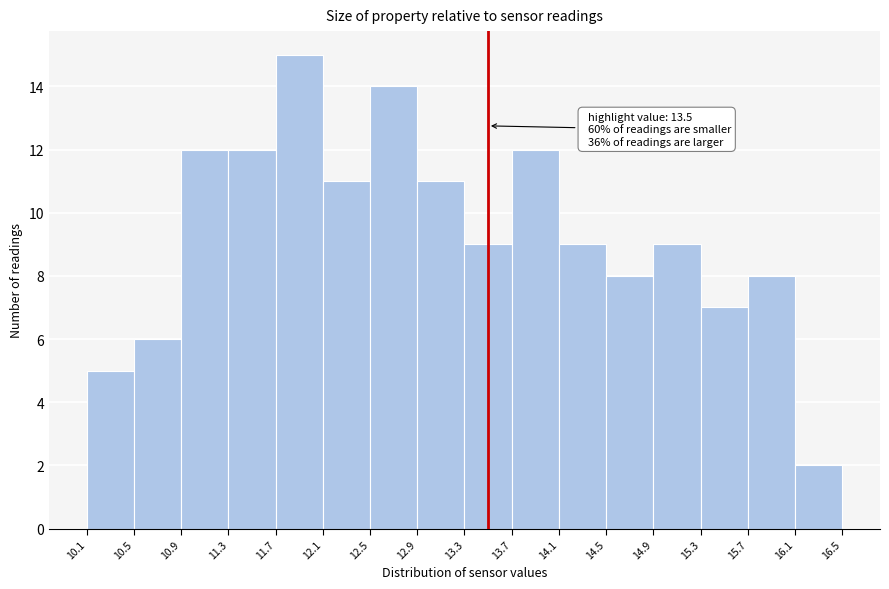

Which range on the x-axis has the tallest bar?

11.7 to 12.1